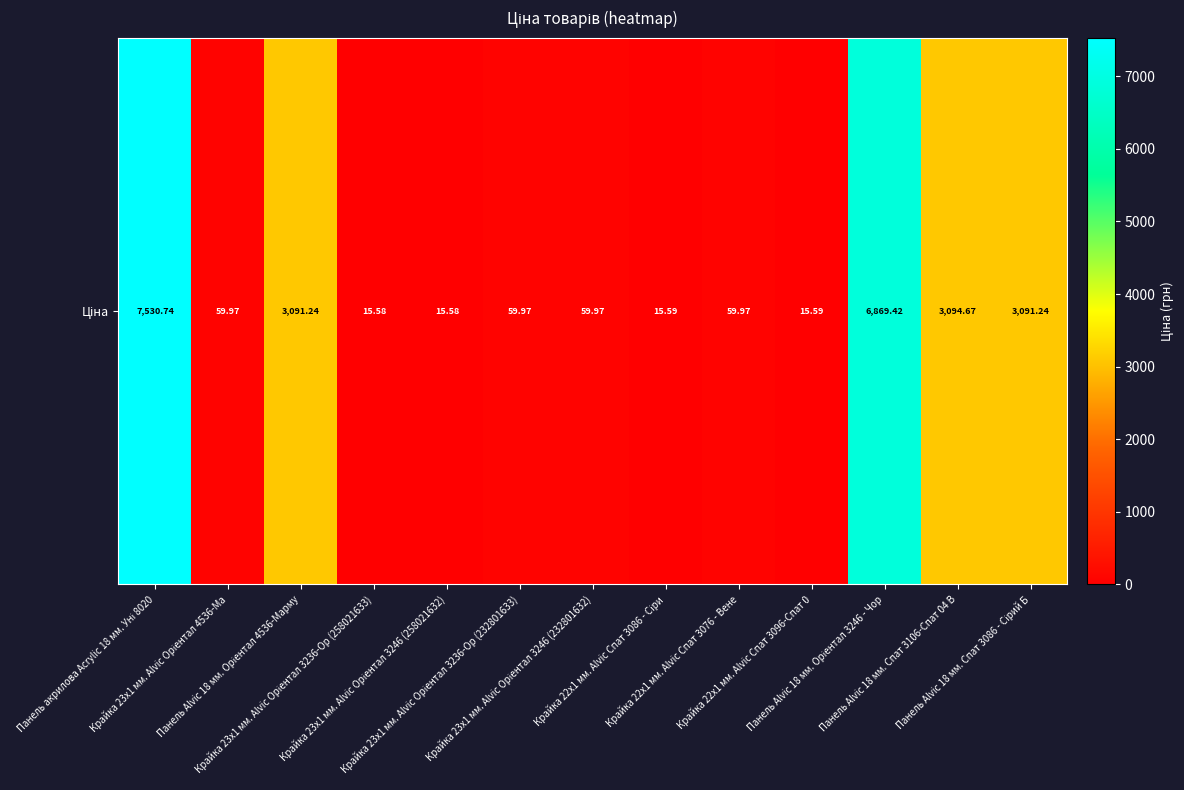

Rank the categories by value from lowest to highest.

Крайка 23x1 мм. Alvic Oріентал 3236-Ор (258021633), Крайка 23x1 мм. Alvic Oріентал 3246 (258021632), Крайка 22x1 мм. Alvic Спат 3086 - Сіри, Крайка 22x1 мм. Alvic Спат 3096-Спат 0, Крайка 23x1 мм. Alvic Oріентал 4536-Ма, Крайка 23x1 мм. Alvic Oріентал 3236-Ор (232801633), Крайка 23x1 мм. Alvic Oріентал 3246 (232801632), Крайка 22x1 мм. Alvic Спат 3076 - Вене, Панель Alvic 18 мм. Oріентал 4536-Марму, Панель Alvic 18 мм. Спат 3086 - Сірий Б, Панель Alvic 18 мм. Спат 3106-Спат 04 В, Панель Alvic 18 мм. Oріентал 3246 - Чор, Панель акрилова Acrylic 18 мм. Уні 8020